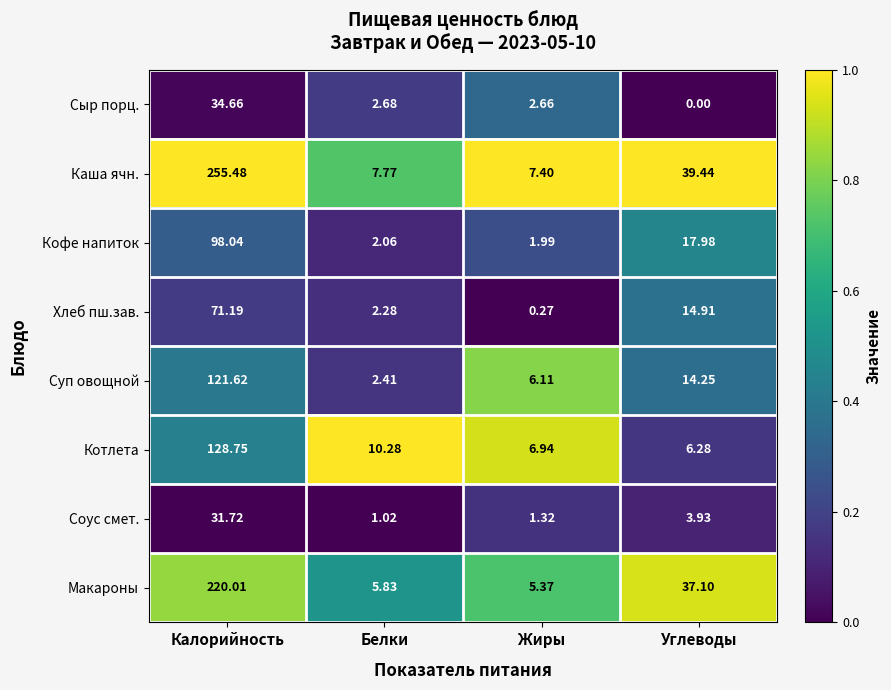

Which category has the highest value in the Макароны series?

Калорийность